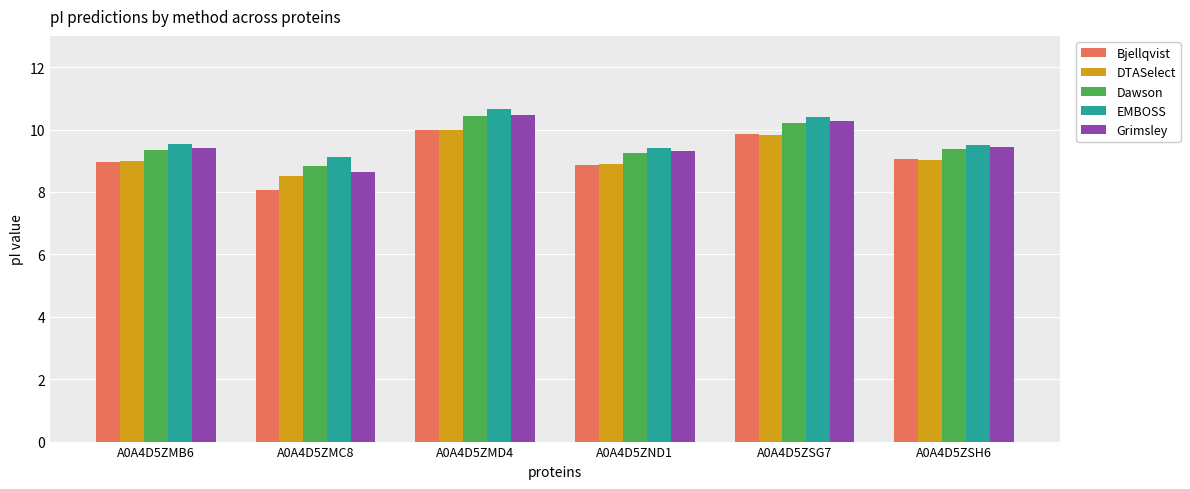

At how many categories does at least one series exceed 8?

6